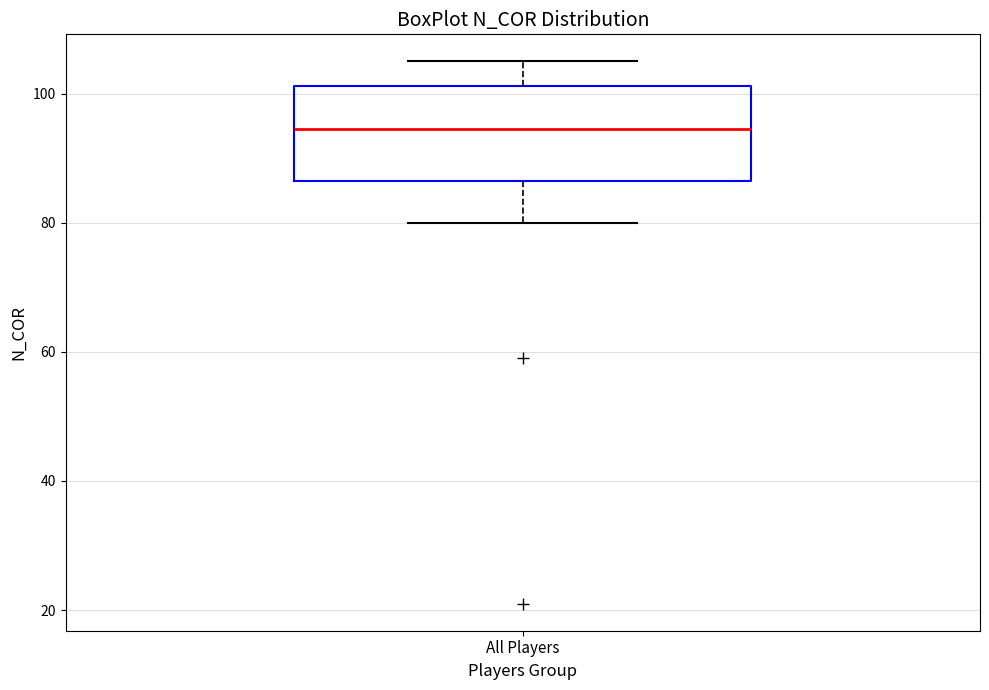

Read this box plot against the y-axis: the position of the median line, the range covered by the box, and the ends of both whiskers. The values are not printed on the chart, so give them approximately, as read against the axis.

median 94, box 86 to 102, whiskers 80 to 106